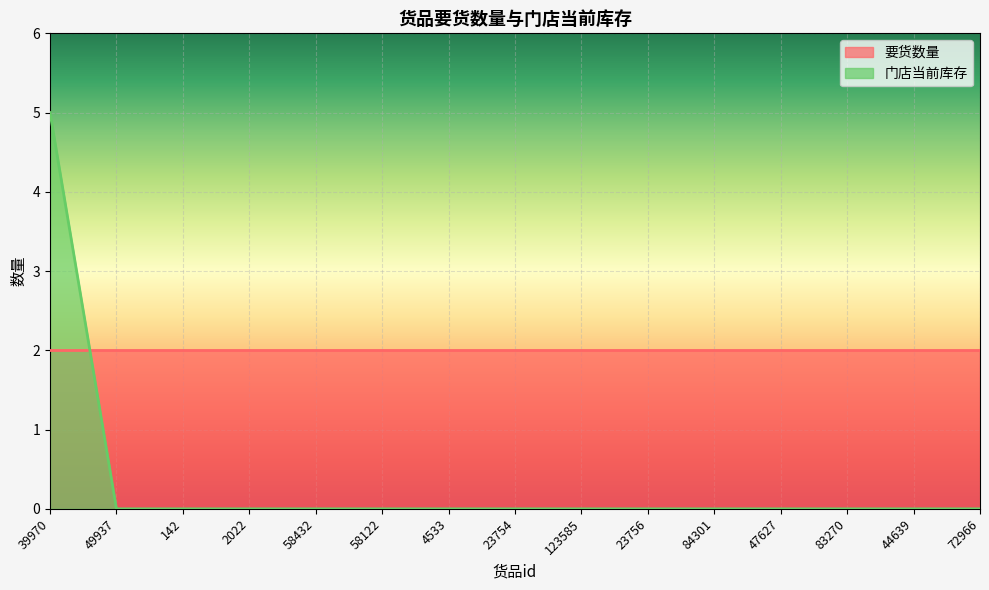

True or false: the data has more than 1 interior local peaks.

False